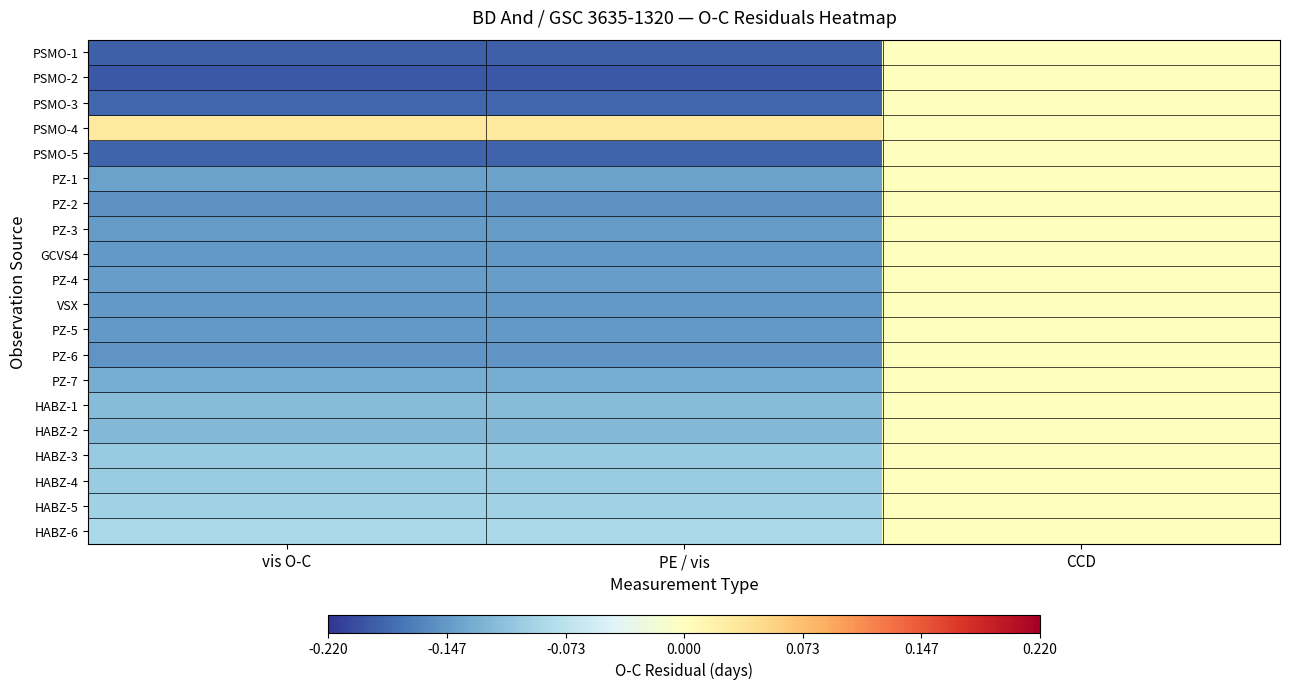

Reading right to left, transcribe all the data shown in this chart.

PSMO-1: CCD=0.0	PE / vis=-0.2	vis O-C=-0.2
PSMO-2: CCD=0.0	PE / vis=-0.2	vis O-C=-0.2
PSMO-3: CCD=0.0	PE / vis=-0.2	vis O-C=-0.2
PSMO-4: CCD=0.0	PE / vis=0.0	vis O-C=0.0
PSMO-5: CCD=0.0	PE / vis=-0.2	vis O-C=-0.2
PZ-1: CCD=0.0	PE / vis=-0.1	vis O-C=-0.1
PZ-2: CCD=0.0	PE / vis=-0.2	vis O-C=-0.2
PZ-3: CCD=0.0	PE / vis=-0.1	vis O-C=-0.1
GCVS4: CCD=0.0	PE / vis=-0.1	vis O-C=-0.1
PZ-4: CCD=0.0	PE / vis=-0.1	vis O-C=-0.1
VSX: CCD=0.0	PE / vis=-0.1	vis O-C=-0.1
PZ-5: CCD=0.0	PE / vis=-0.1	vis O-C=-0.1
PZ-6: CCD=0.0	PE / vis=-0.2	vis O-C=-0.2
PZ-7: CCD=0.0	PE / vis=-0.1	vis O-C=-0.1
HABZ-1: CCD=0.0	PE / vis=-0.1	vis O-C=-0.1
HABZ-2: CCD=0.0	PE / vis=-0.1	vis O-C=-0.1
HABZ-3: CCD=0.0	PE / vis=-0.1	vis O-C=-0.1
HABZ-4: CCD=0.0	PE / vis=-0.1	vis O-C=-0.1
HABZ-5: CCD=0.0	PE / vis=-0.1	vis O-C=-0.1
HABZ-6: CCD=0.0	PE / vis=-0.1	vis O-C=-0.1